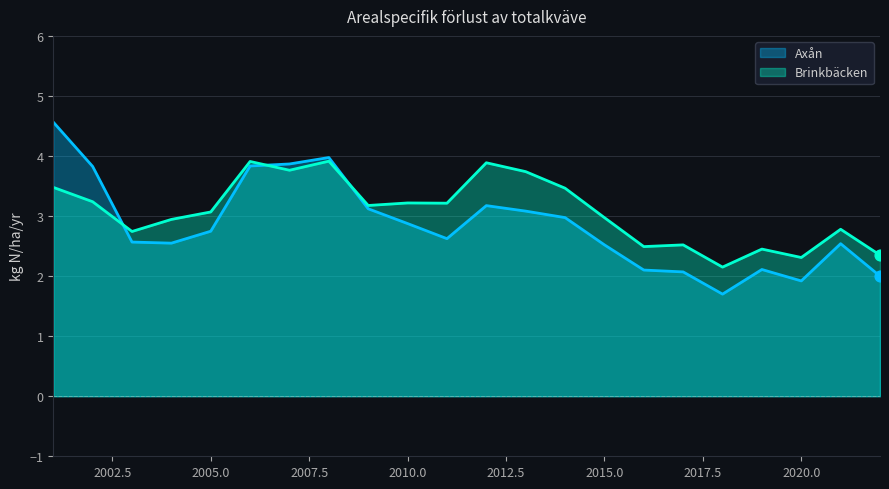

Which series has the widest spread of Y values?

Axån